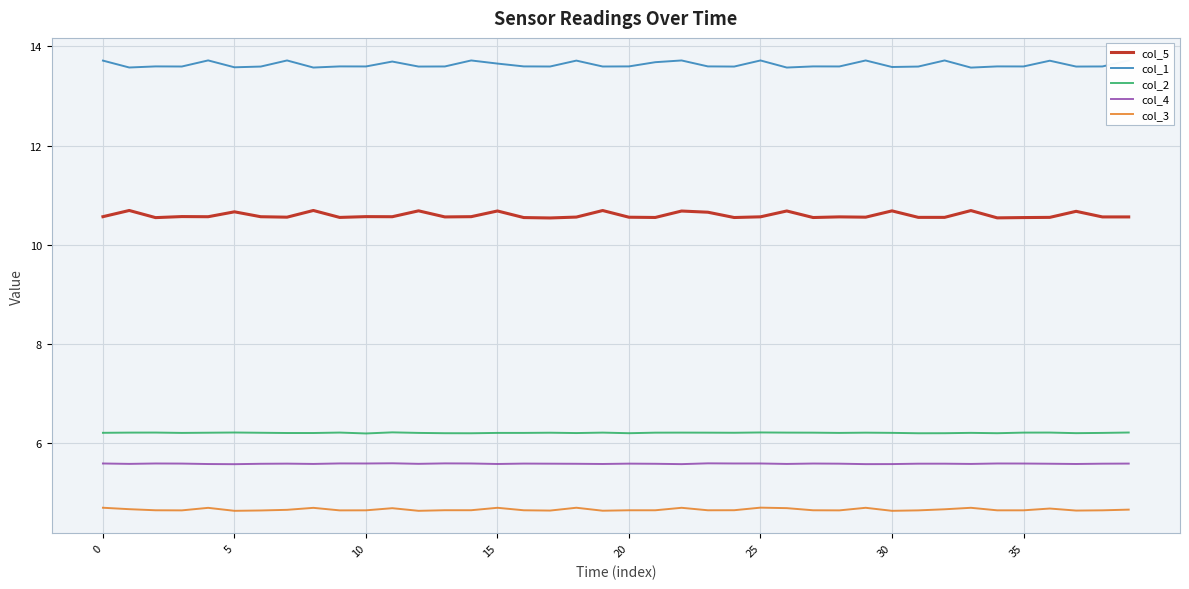

True or false: col_4 and col_1 intersect in this chart.

False